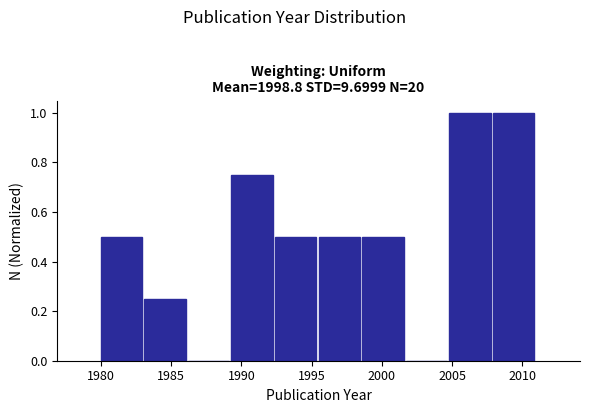

What is the height of the bar covering 1995.5 to 1998.6 on the x-axis? Neither the bar edges nor the heights are printed on the chart, so give them approximately, as read against the axes.

0.50